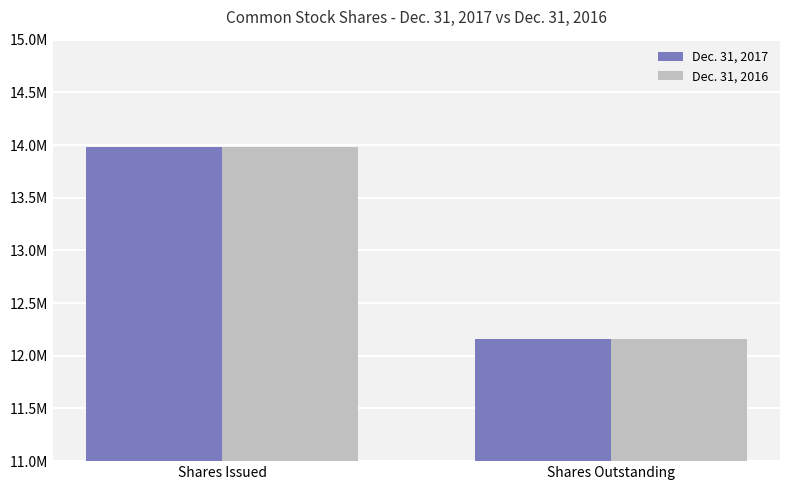

What is the label of the 1st bar from the right?

Shares Outstanding